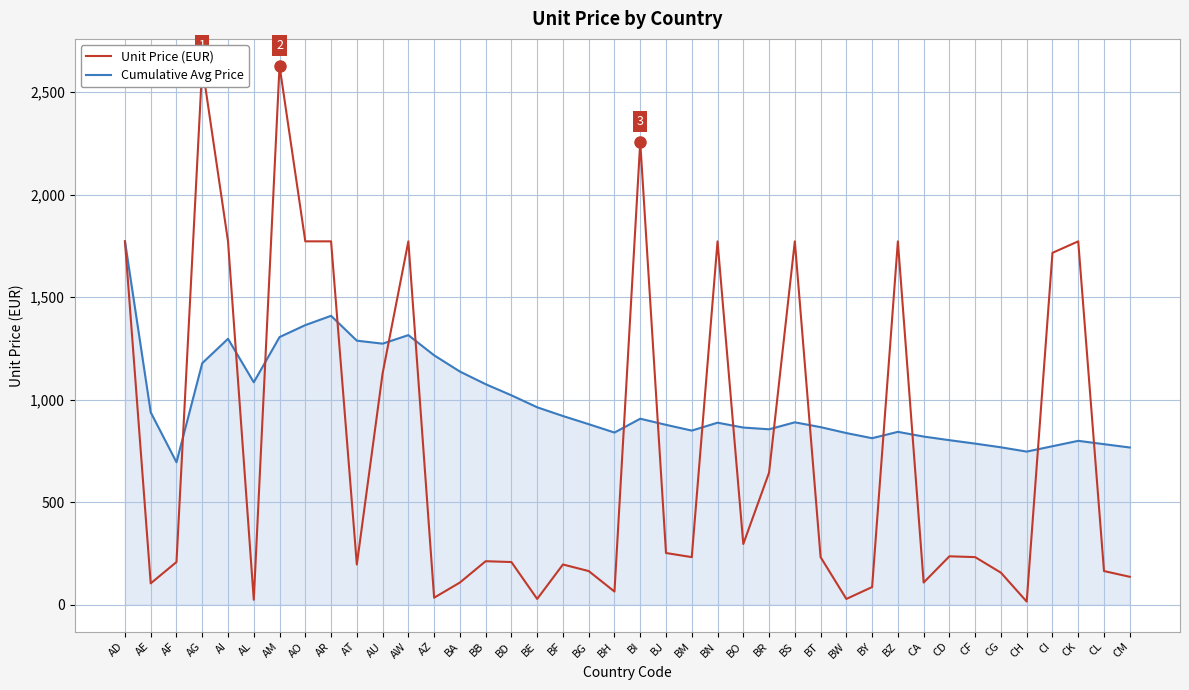

How many interior local peaks does the Unit Price (EUR) series have?

11